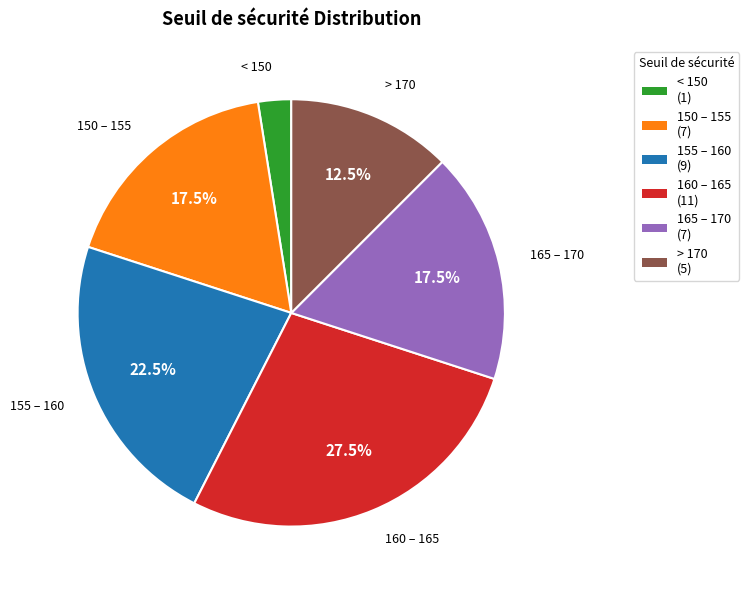

What is the smallest slice in the pie chart?

< 150